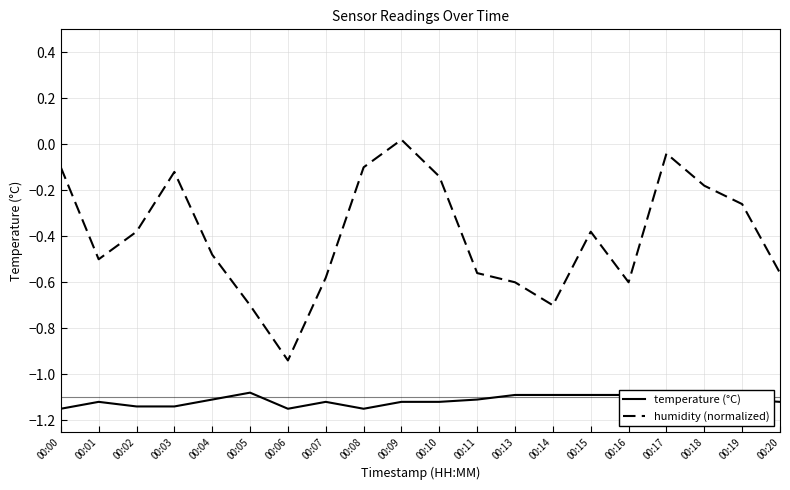

What is the difference between the highest and lowest values at 00:13?

0.5